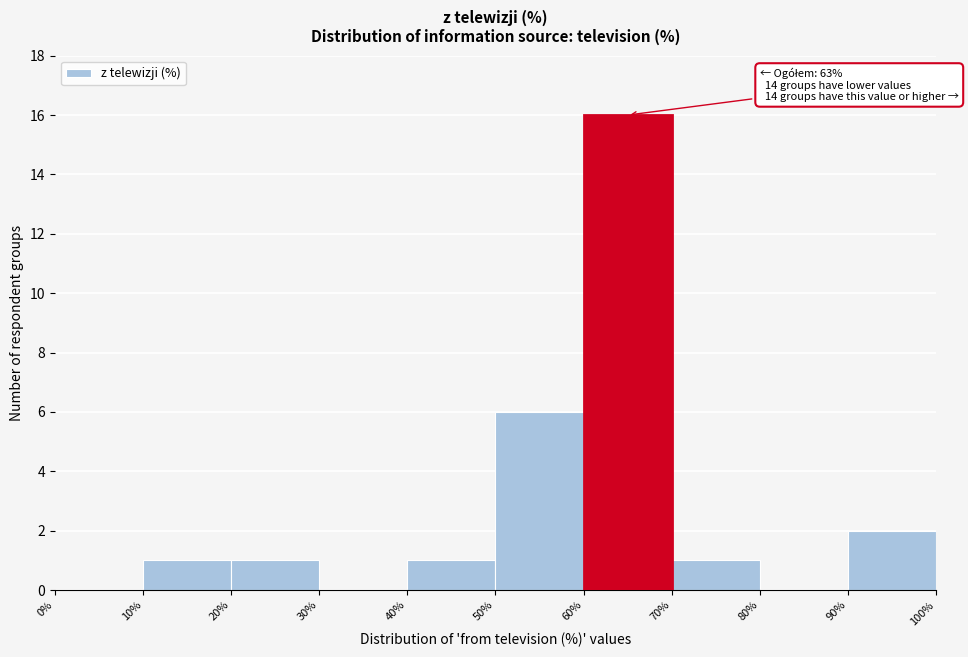

Which range on the x-axis has the tallest bar?

60% to 70%